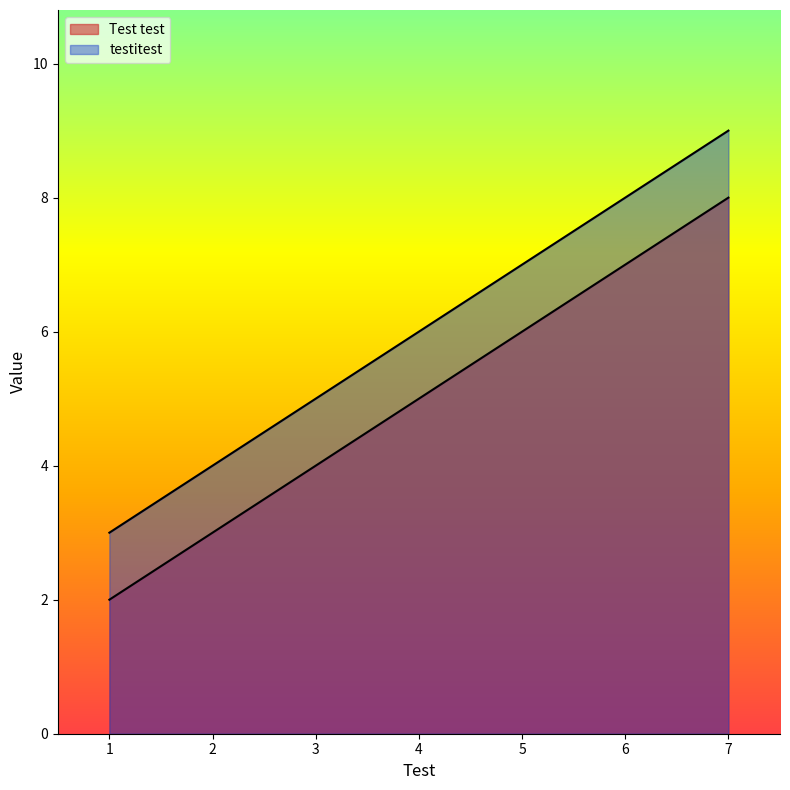

Reading left to right, what are all the values shown in this chart?

Test test: 1=2	4=5	7=8
testitest: 1=3	4=6	7=9